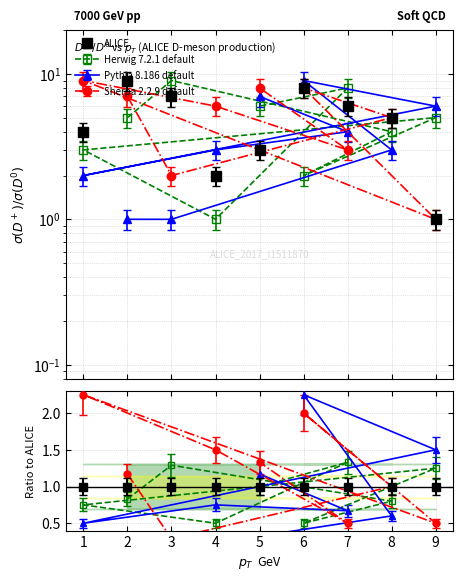

Rank the categories by Herwig 7.2.1 default value from lowest to highest.

4, 6, 1, 8, 2, 9, 5, 7, 3